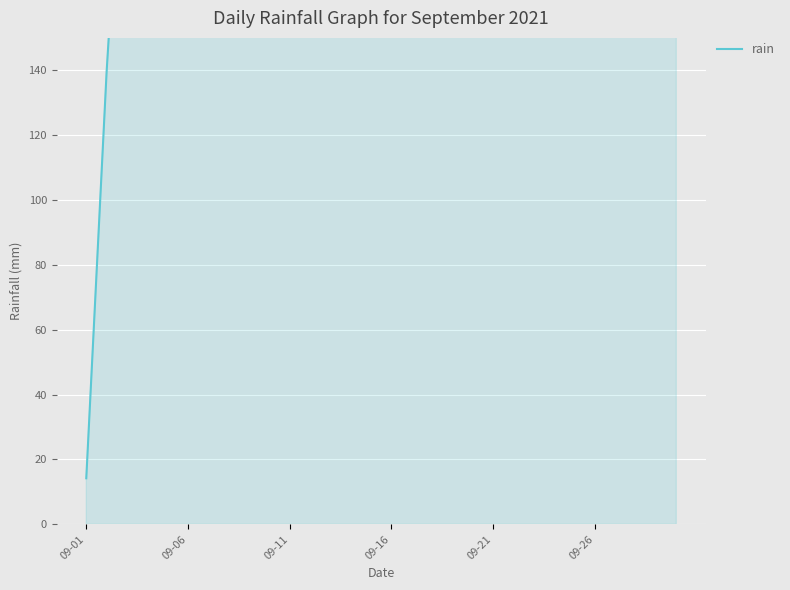

Reading left to right, transcribe all the data shown in this chart.

14.2	139.6	241.0	273.2	288.8	297.0	380.0	443.2	470.8	514.2	522.0	539.6	630.0	651.6	668.2	668.2	668.2	678.8	682.6	723.0	753.8	785.0	810.0	894.8	1036.4	1038.0	1039.2	1052.6	1052.6	1052.8